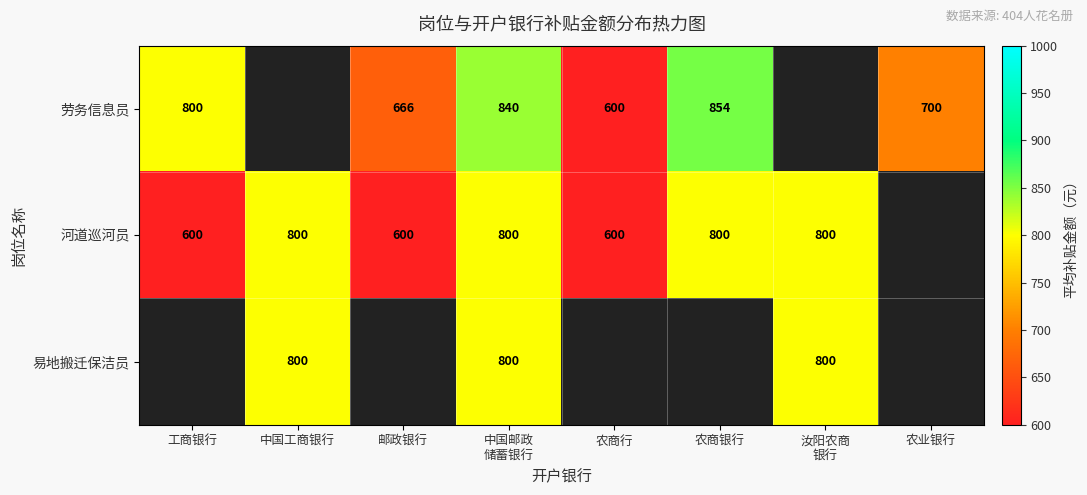

At which category is the sum across all series the highest?

中国邮政
储蓄银行